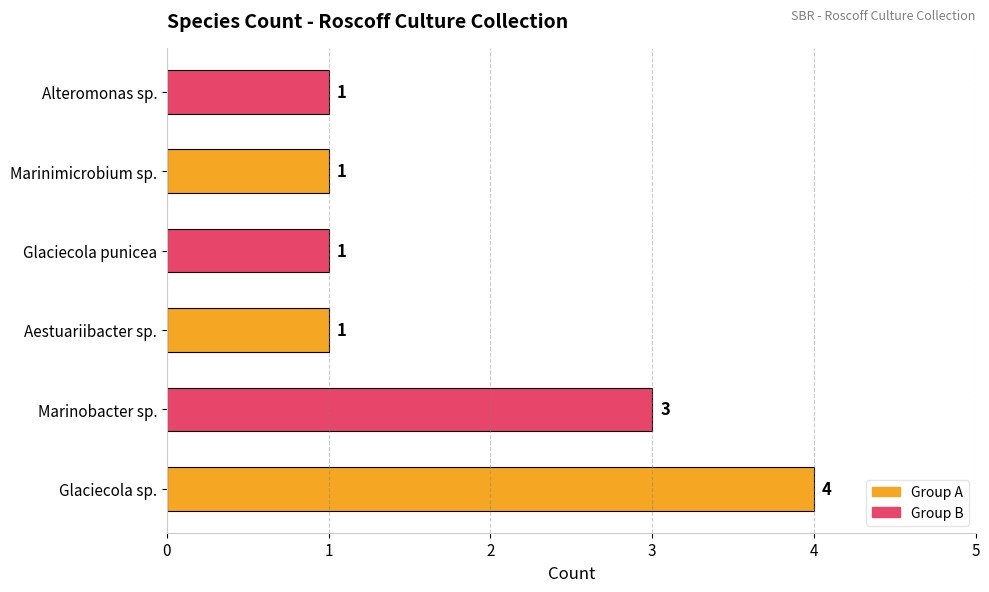

Count the number of categories in the chart.

6